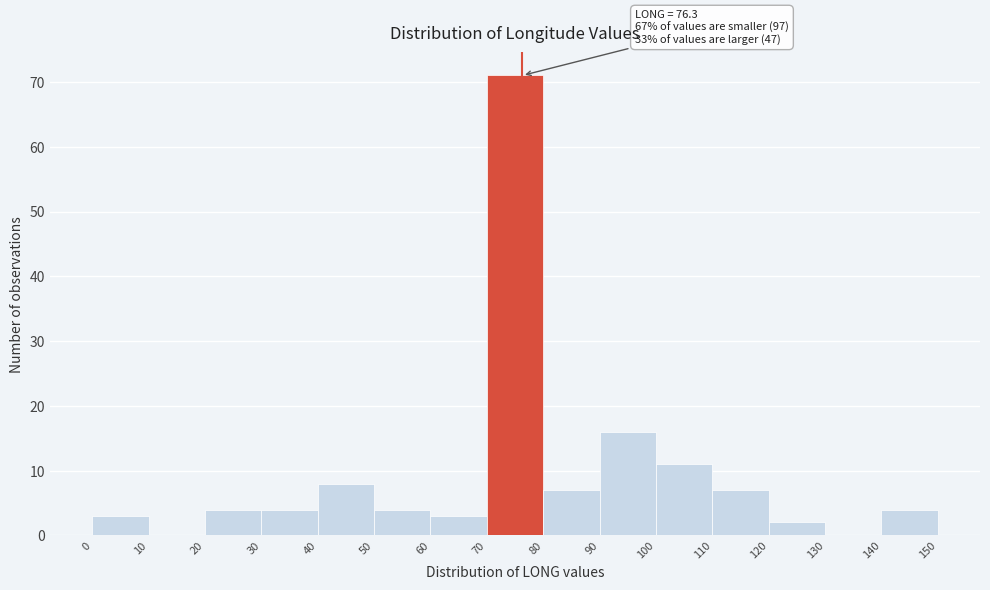

Which range on the x-axis has the tallest bar?

70 to 80